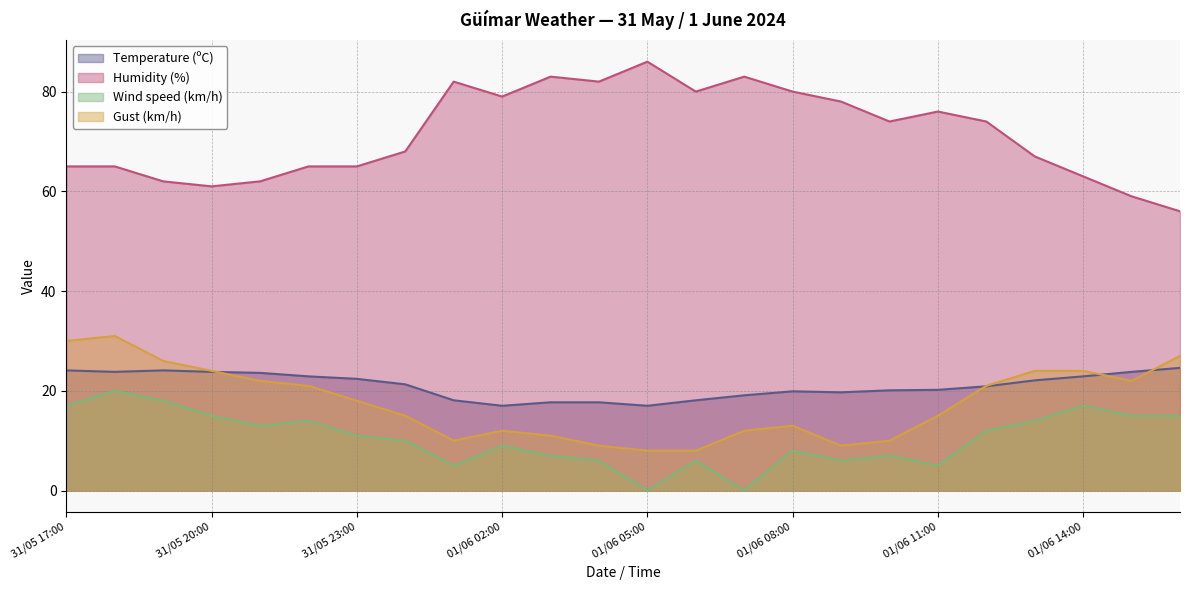

True or false: Gust (km/h) and Humidity (%) cross at least once.

False